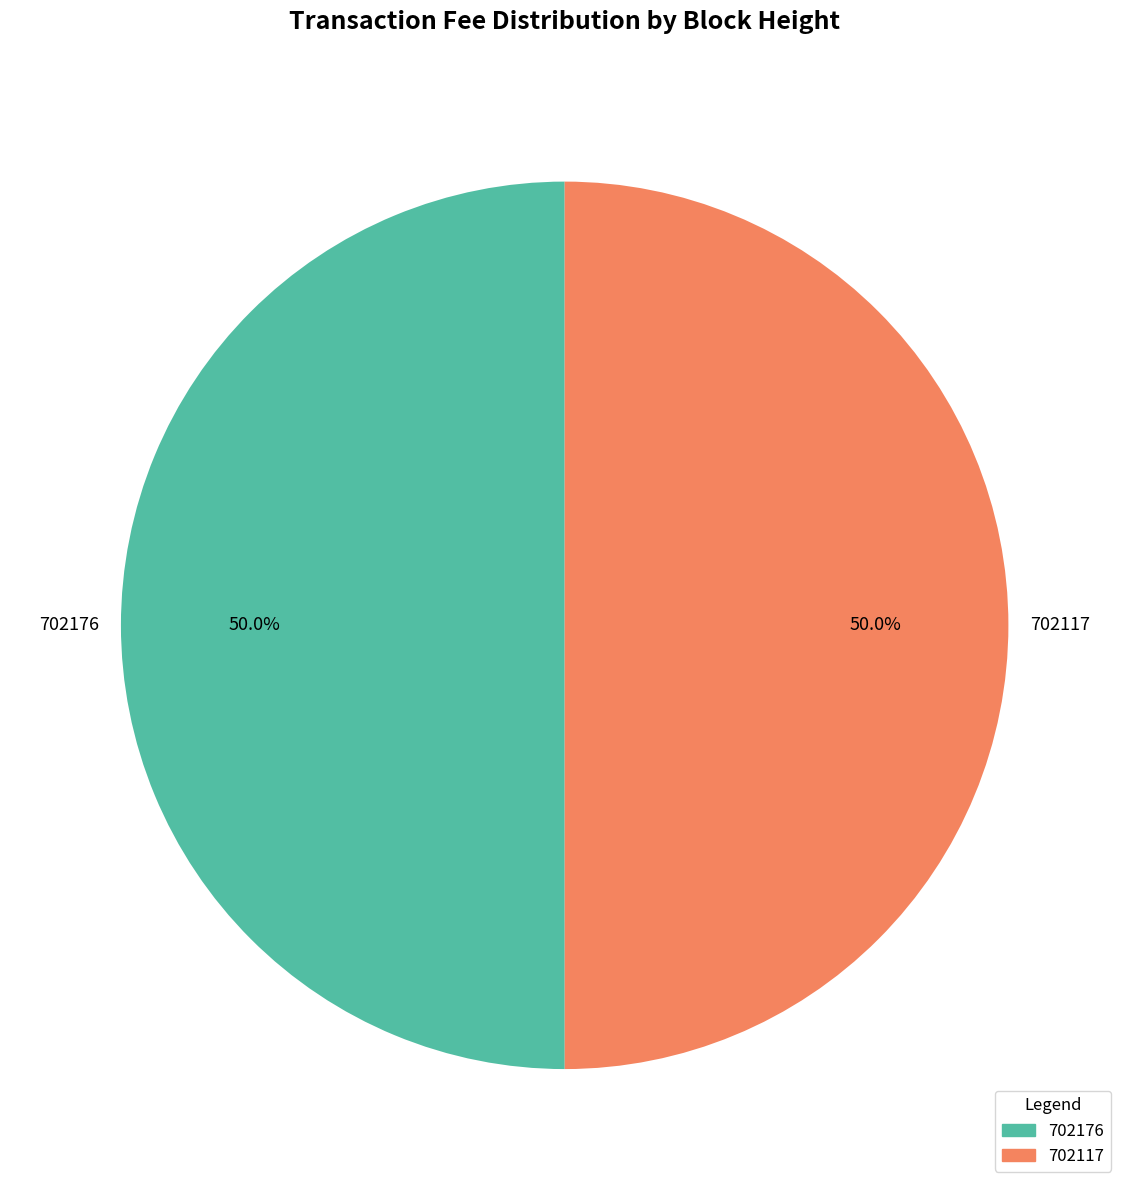

Combined, do 702176 and 702117 account for over 50%?

Yes